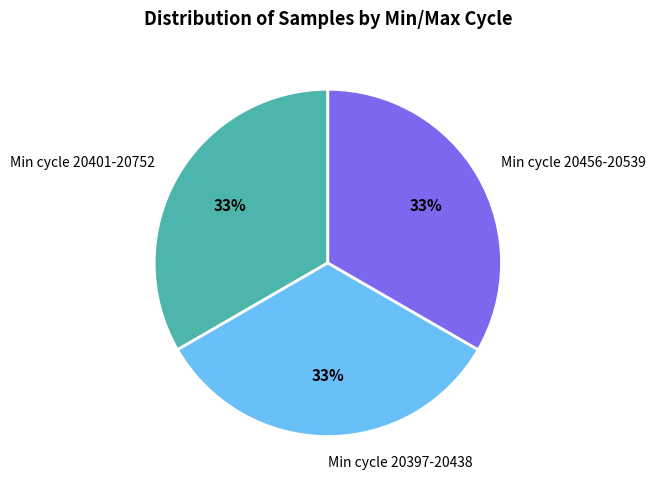

What percentage is the Min cycle 20456-20539 slice, to the nearest percent?

33%